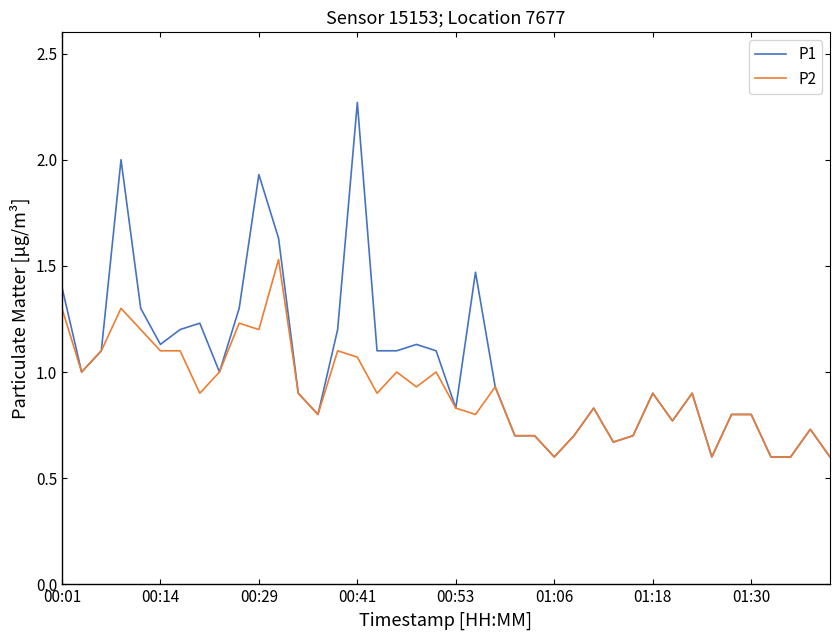

Which series has the largest range (max minus min)?

P1